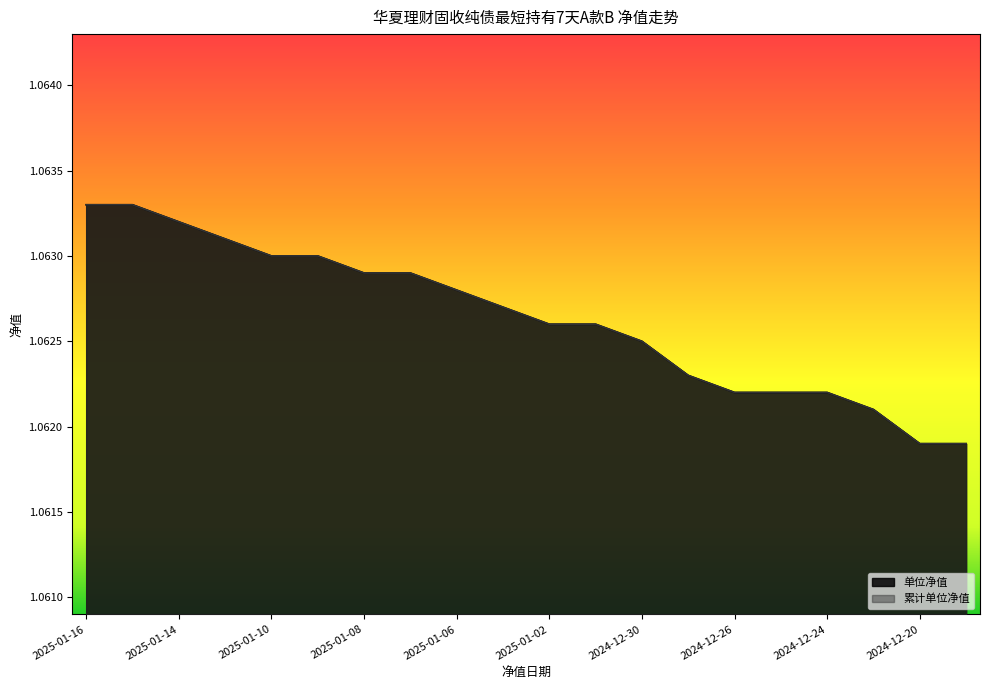

Which series has the widest spread of values?

单位净值